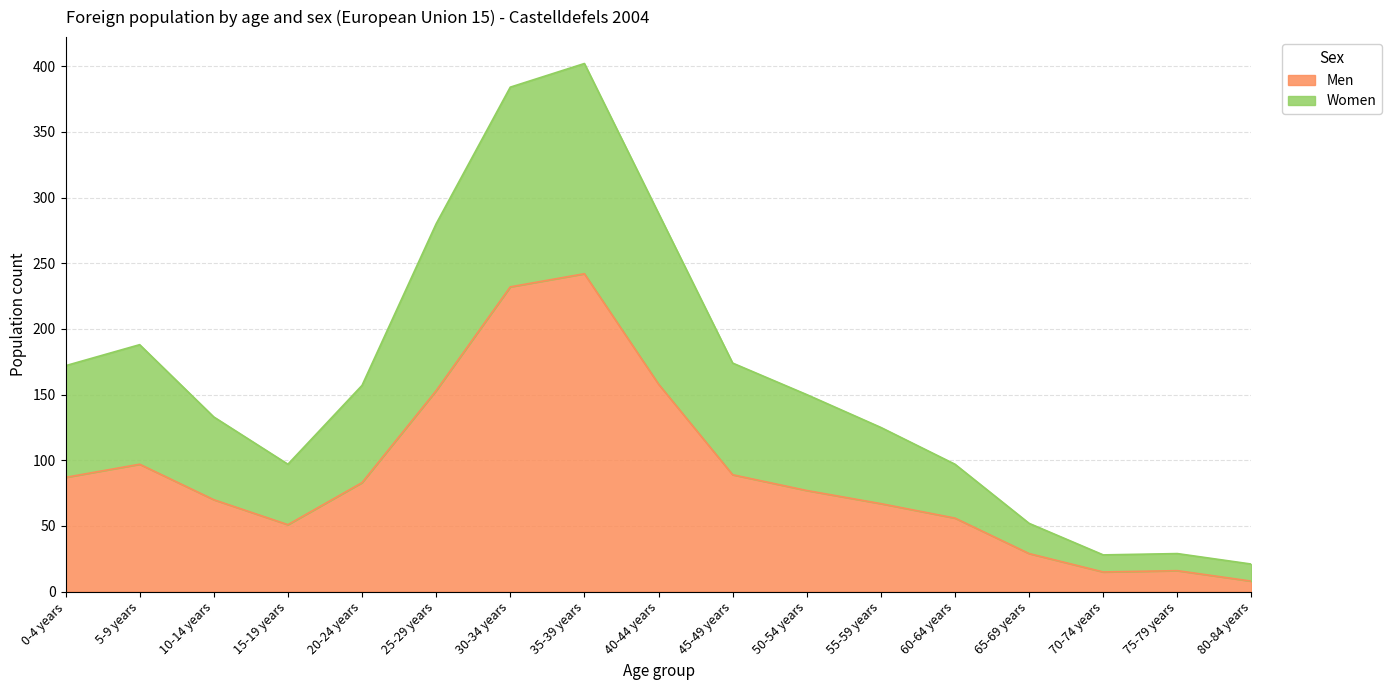

Where is the first local minimum for Women?

15-19 years